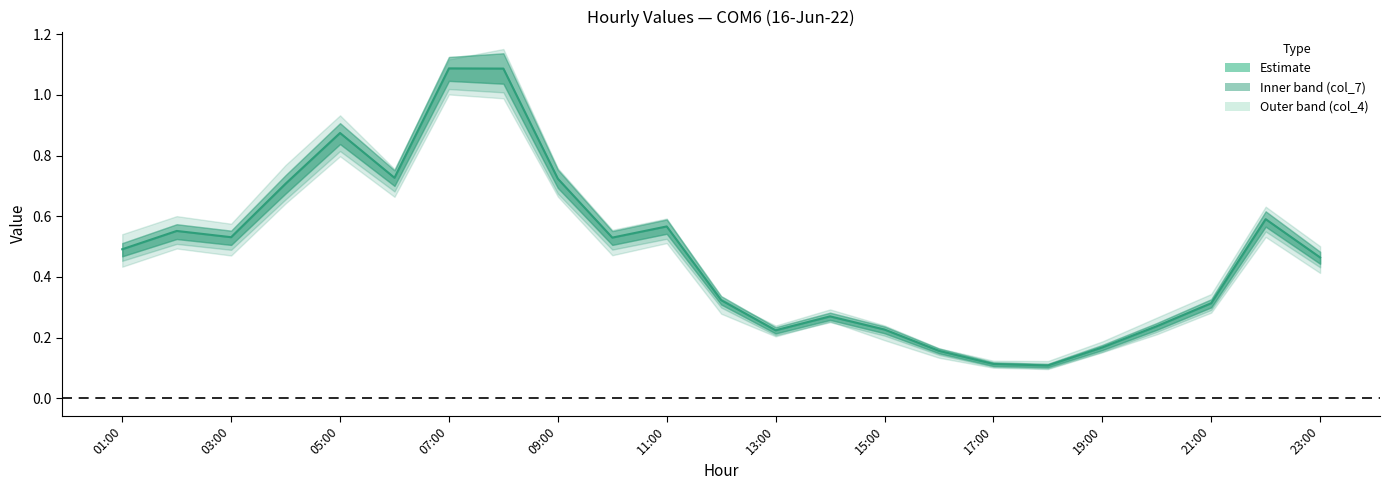

What is the label of the 10th point from the right?

14:00